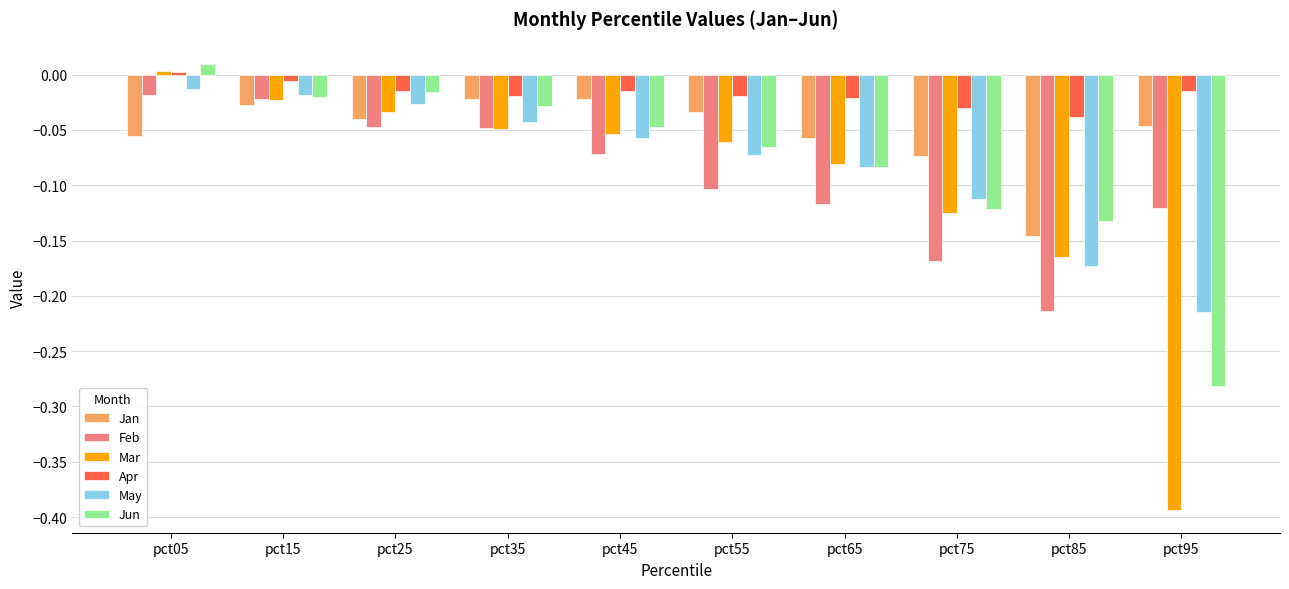

Which category has the lowest value in the Mar series?

pct95